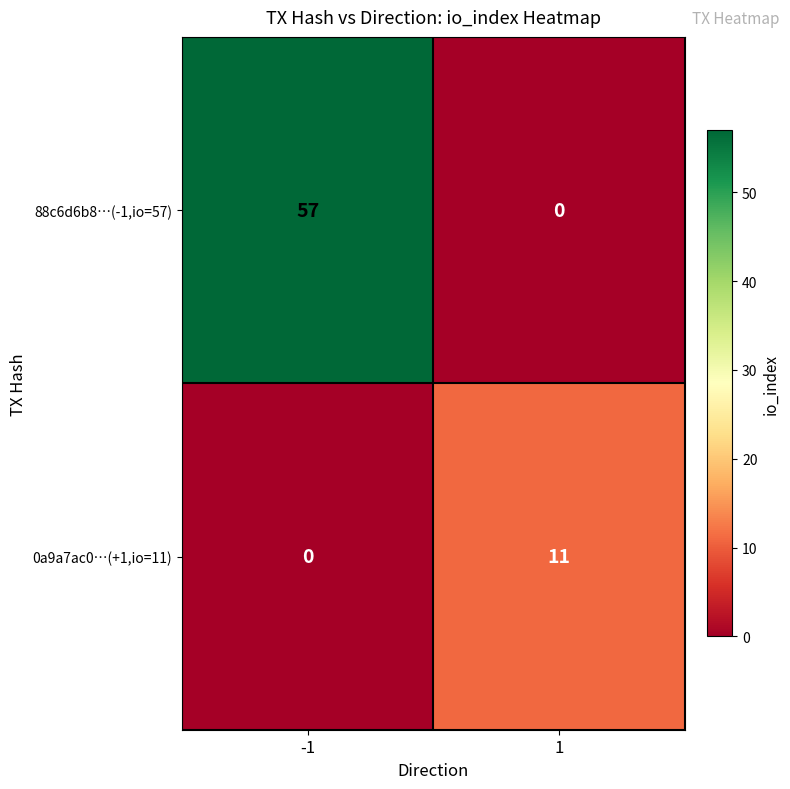

What is the maximum value shown in the chart?

57